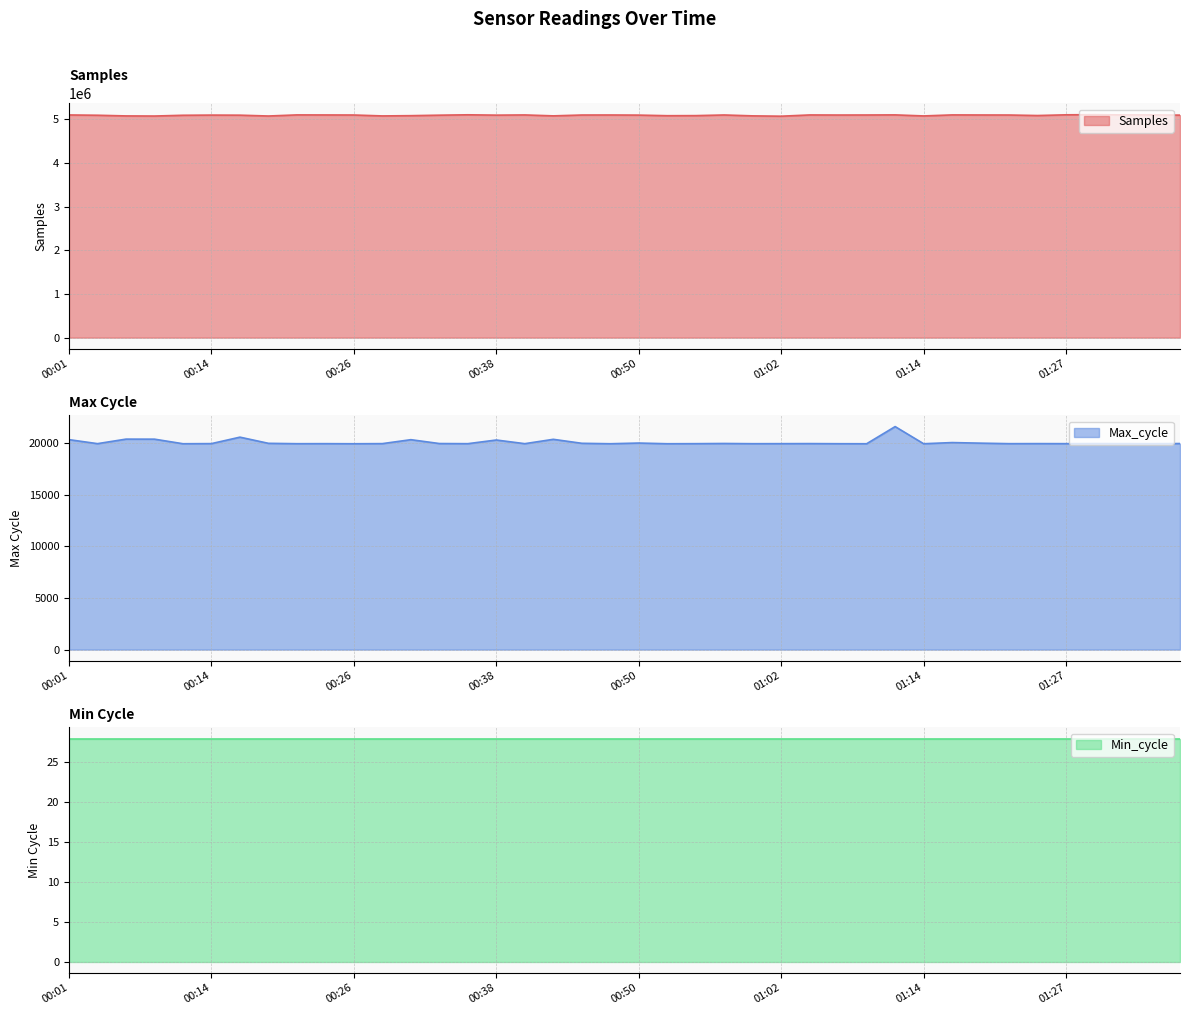

The value of Max_cycle at 00:45 is 19958. True or false?

True